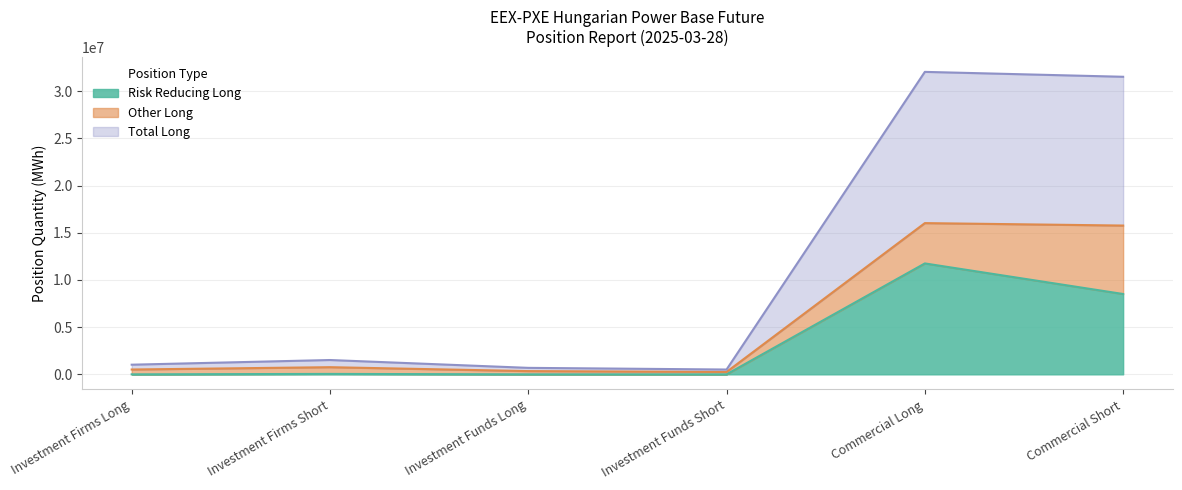

Read the Total Long value at Investment Firms Short, to the nearest 50.

758050